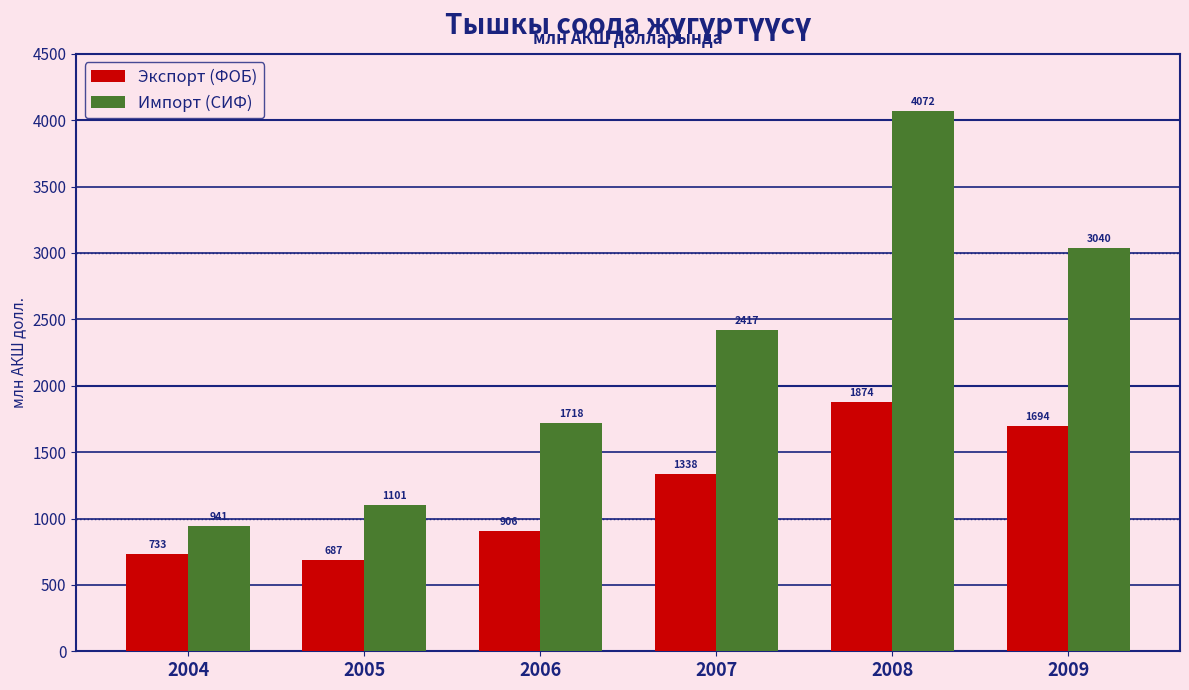

What is the total value across all series at 2008?

5946.8